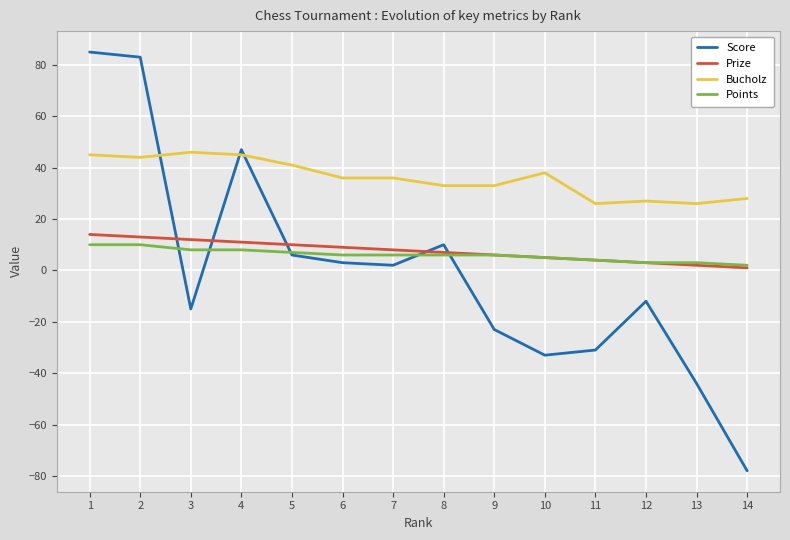

Reading right to left, what are all the values shown in this chart?

Score: -78	-44	-12	-31	-33	-23	10	2	3	6	47	-15	83	85
Prize: 1	2	3	4	5	6	7	8	9	10	11	12	13	14
Bucholz: 28	26	27	26	38	33	33	36	36	41	45	46	44	45
Points: 2	3	3	4	5	6	6	6	6	7	8	8	10	10